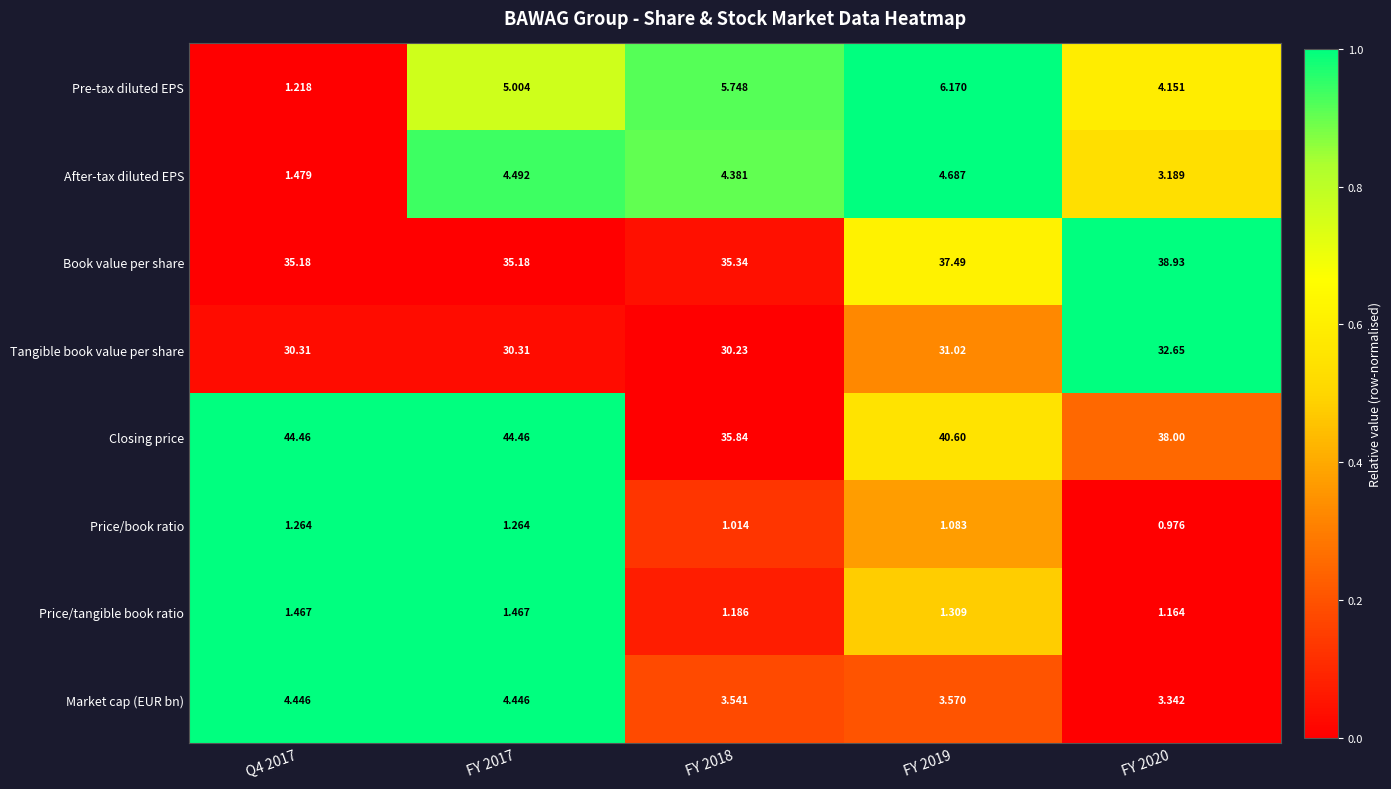

Rank the series at FY 2017 from lowest to highest value.

Price/book ratio, Price/tangible book ratio, Market cap (EUR bn), After-tax diluted EPS, Pre-tax diluted EPS, Tangible book value per share, Book value per share, Closing price